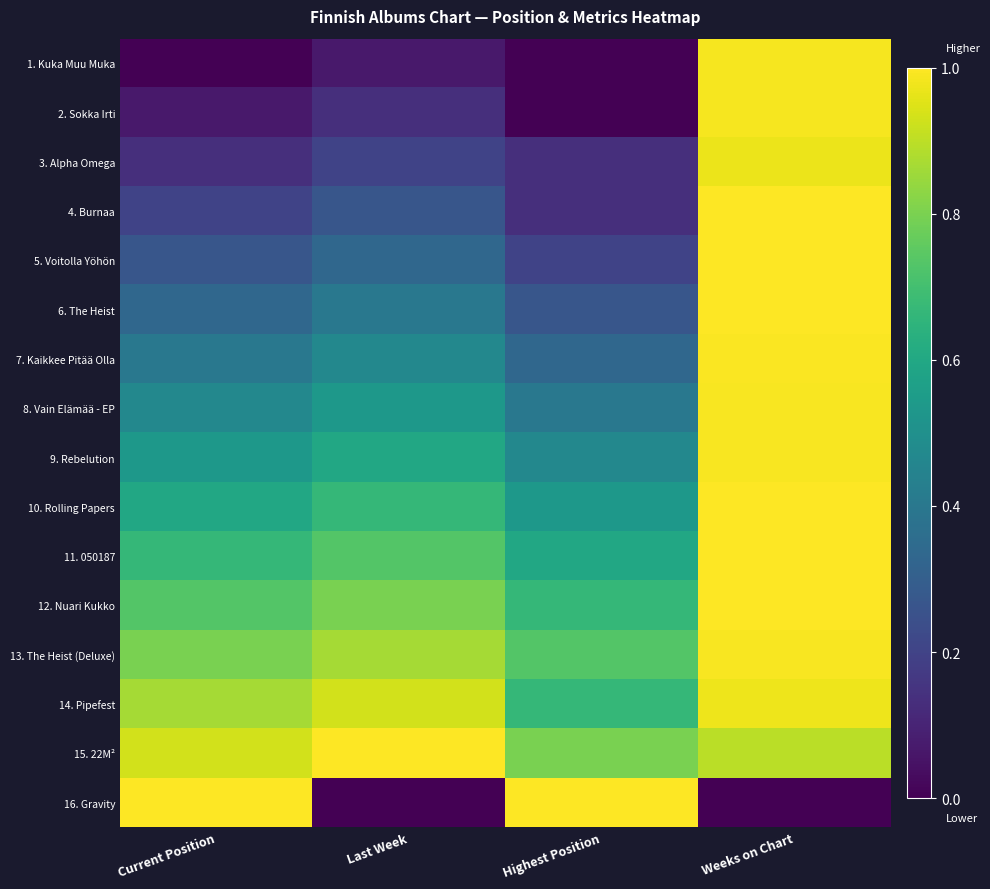

Between Last Week and Highest Position, which series saw the biggest shift?

16. Gravity